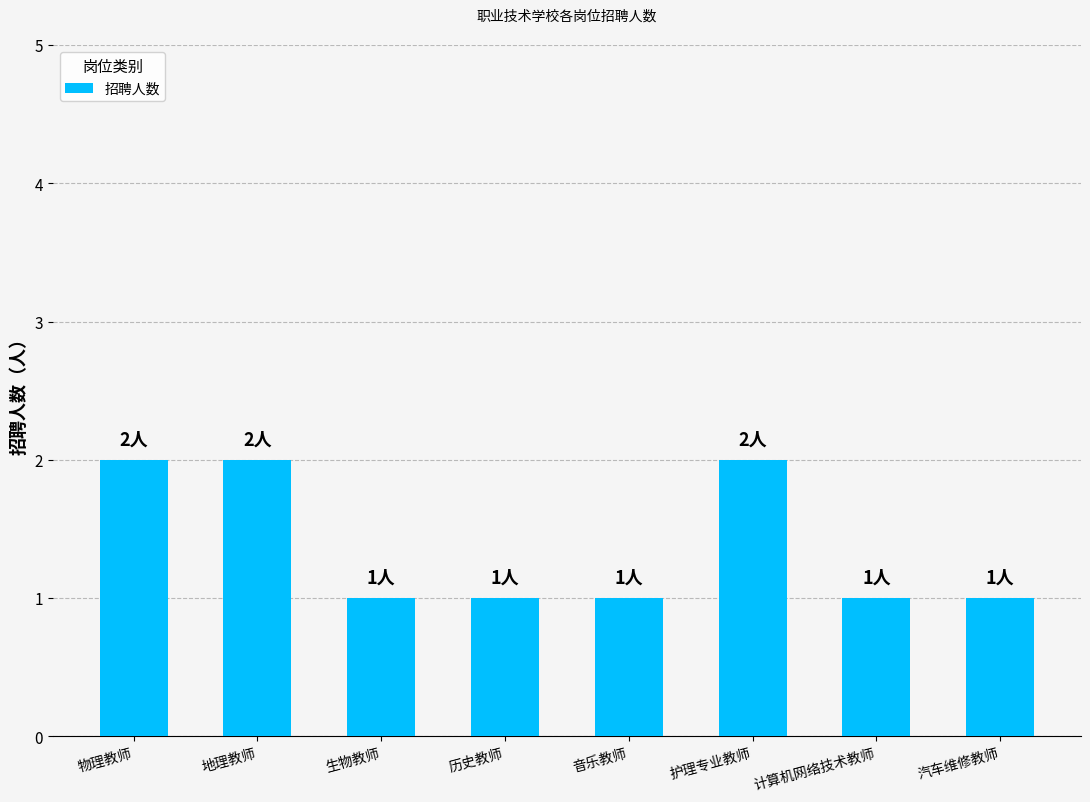

What is the sum of all values?

11